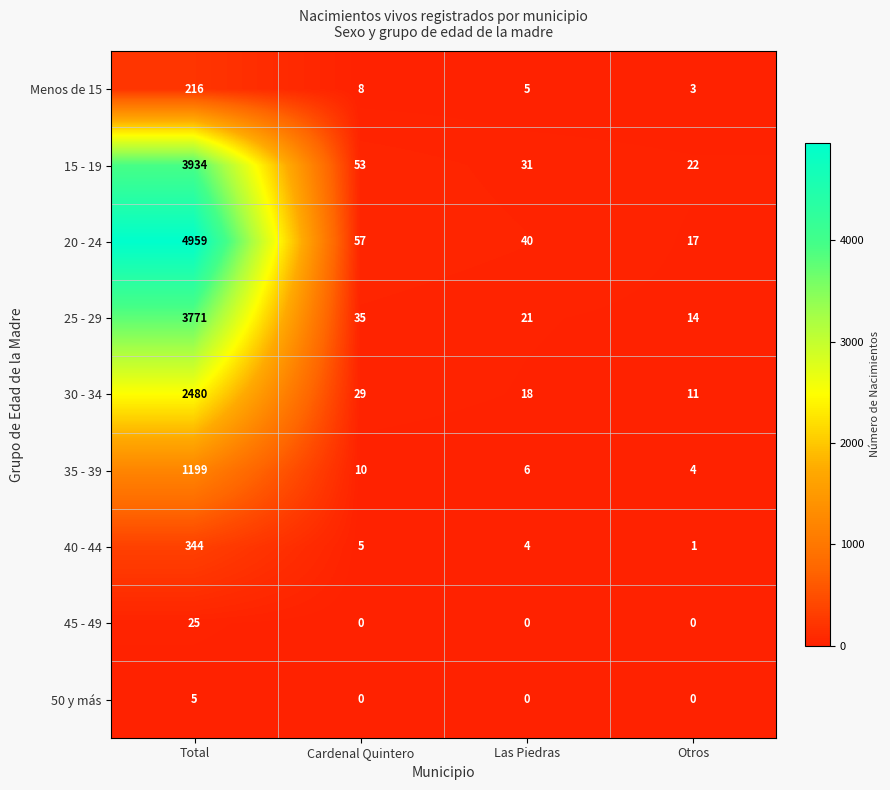

The 50 y más series shows 5 at Total. True or false?

True